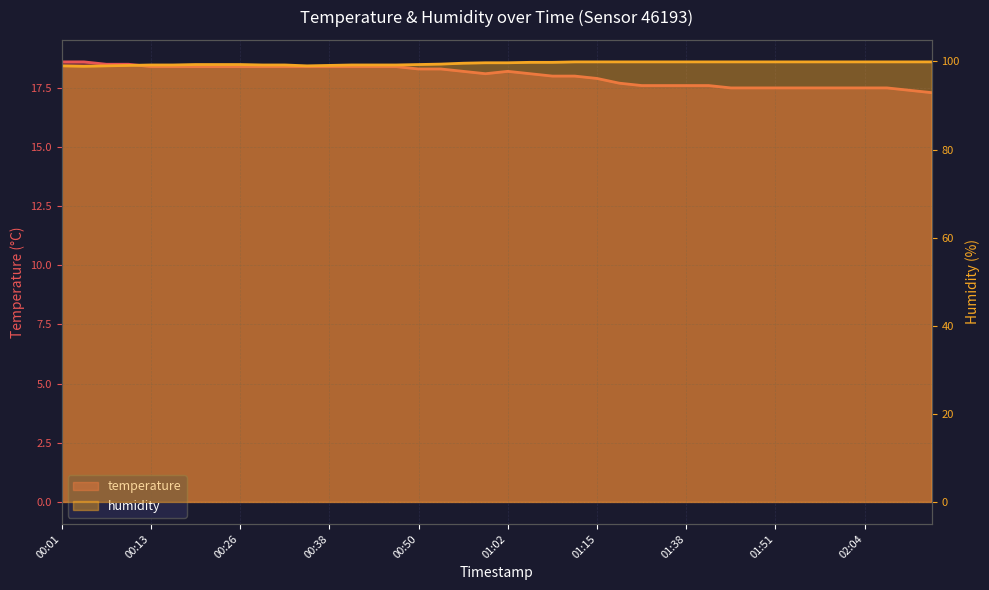

What is the difference between the temperature values at 33 and 26?

0.1